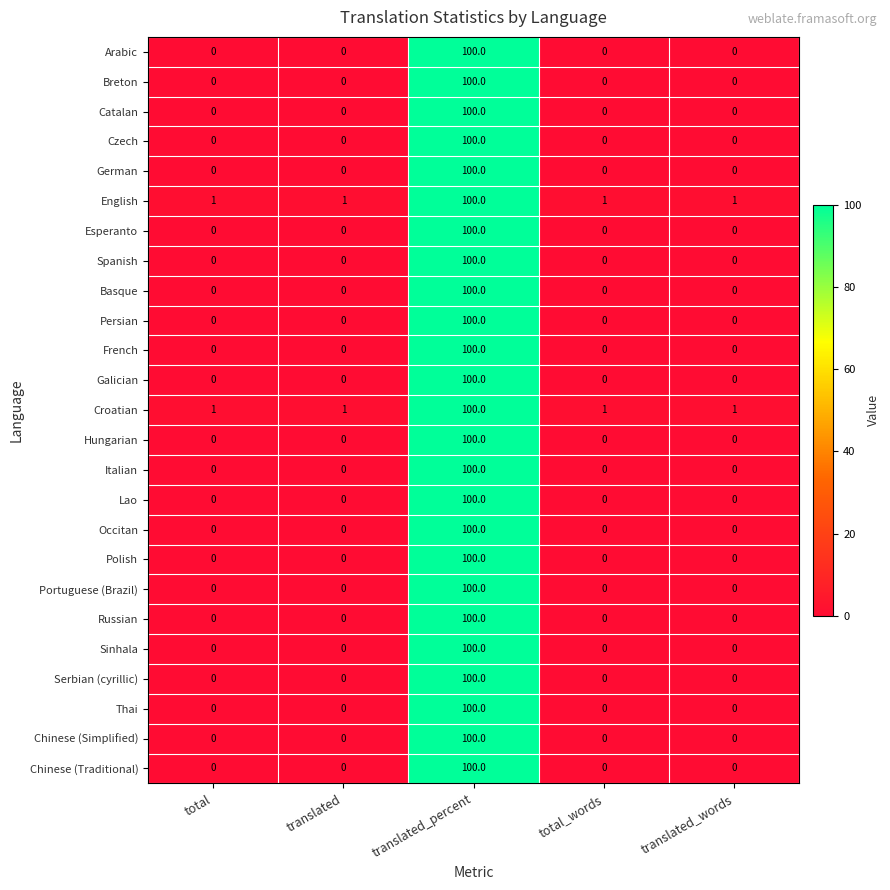

Is it true that Russian equals 0 at total?

True